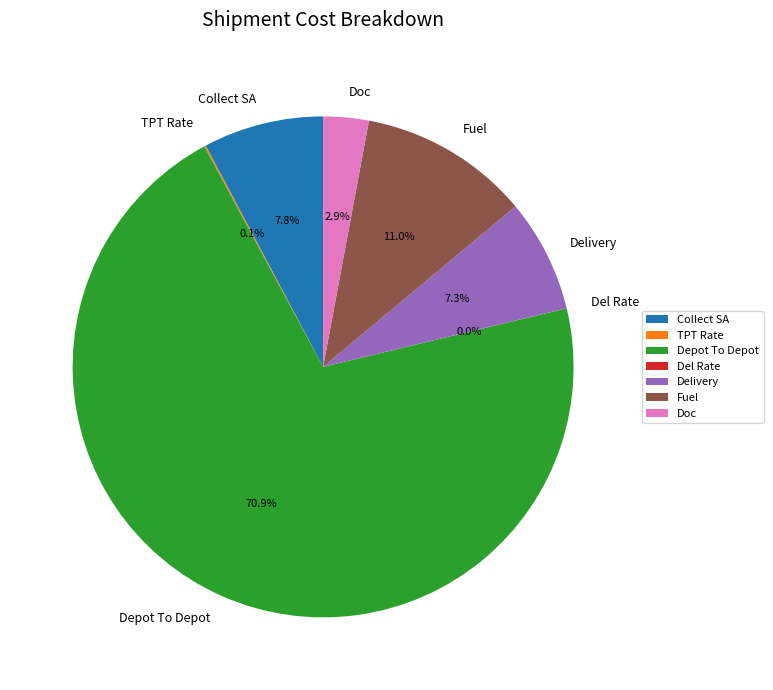

How much of the chart is everything except Depot To Depot?

29.1%